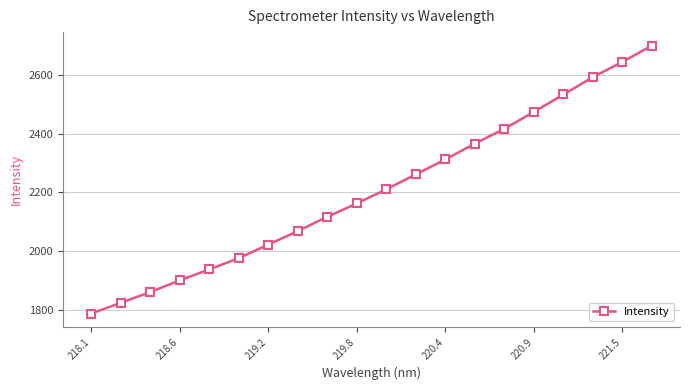

What is the value of the 7th point from the left?

2021.8